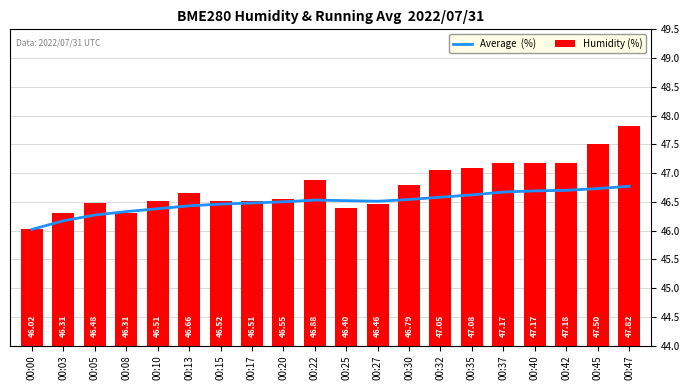

What is the spread (max minus min) of values at 00:15?

0.1